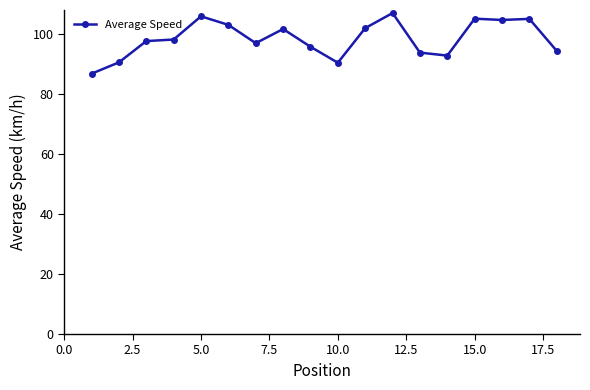

Is this an area chart (filled region under the line)?

No